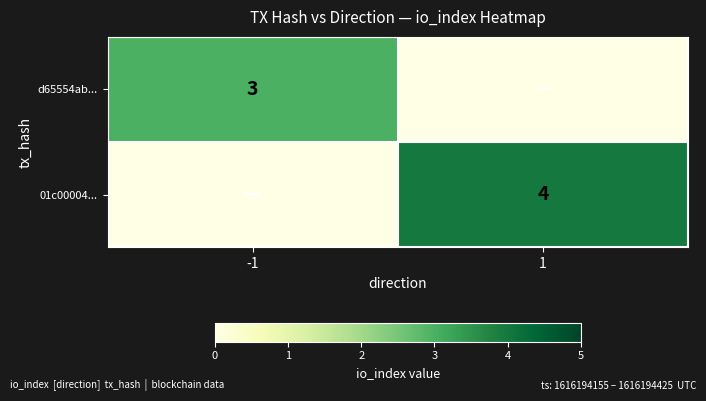

True or false: d65554ab... has a value of 3 at -1.

True